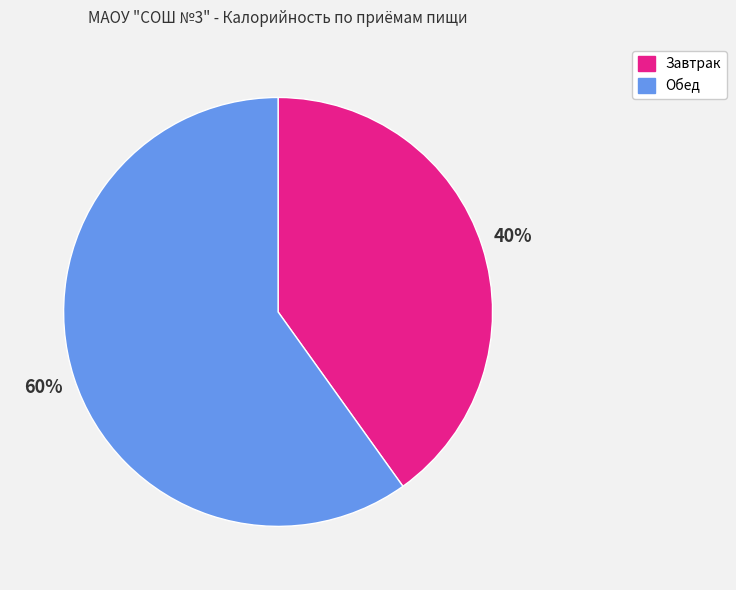

How many slices are in this pie chart?

2